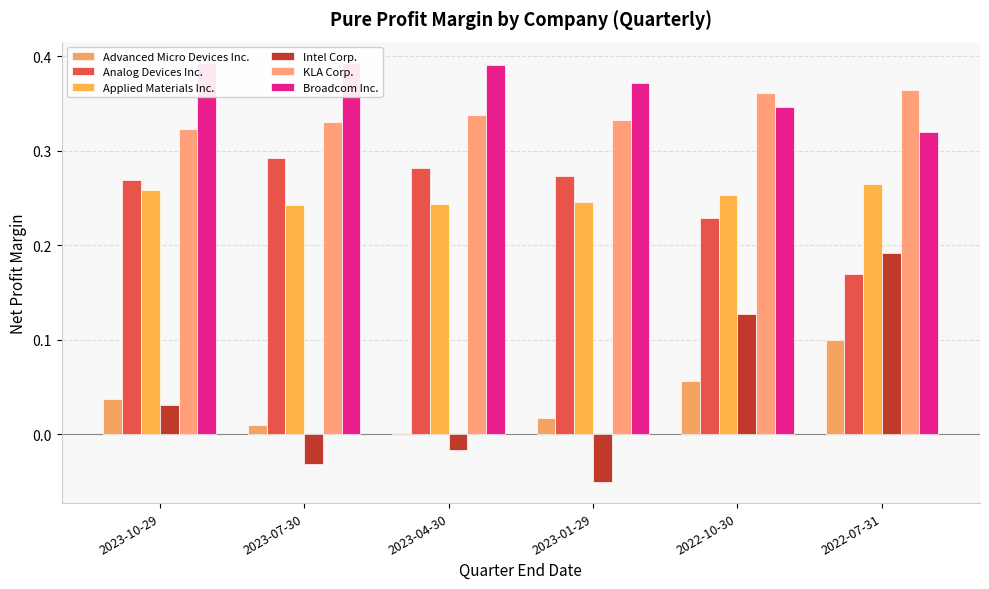

List the series in order of their peak value, highest first.

Broadcom Inc., KLA Corp., Analog Devices Inc., Applied Materials Inc., Intel Corp., Advanced Micro Devices Inc.